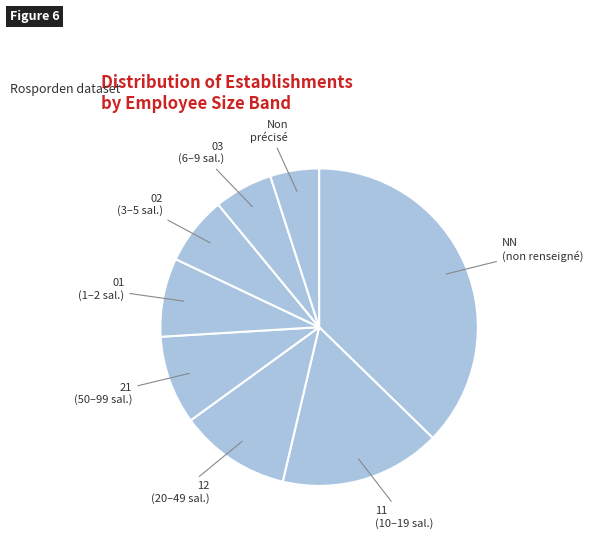

To the nearest percent, what is the difference between the largest and smallest slice percentages?

33%